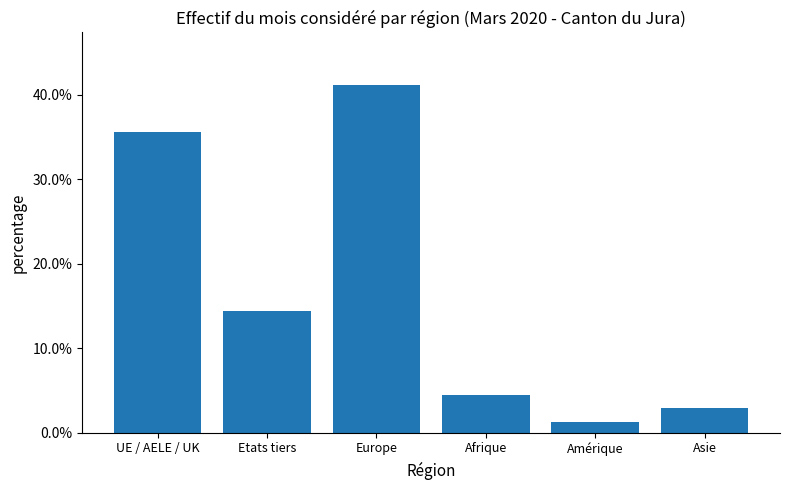

What position from the right is Europe?

4